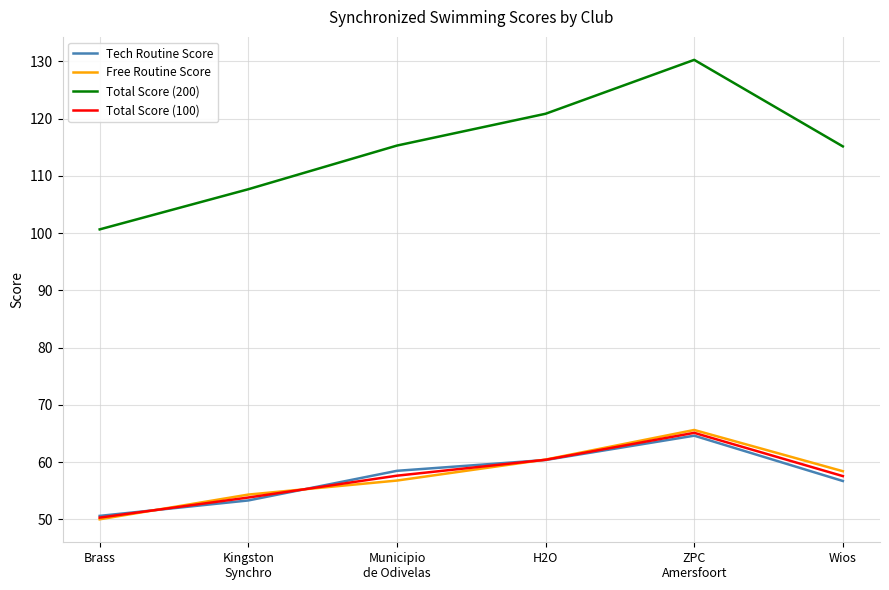

Count the number of categories in the chart.

6